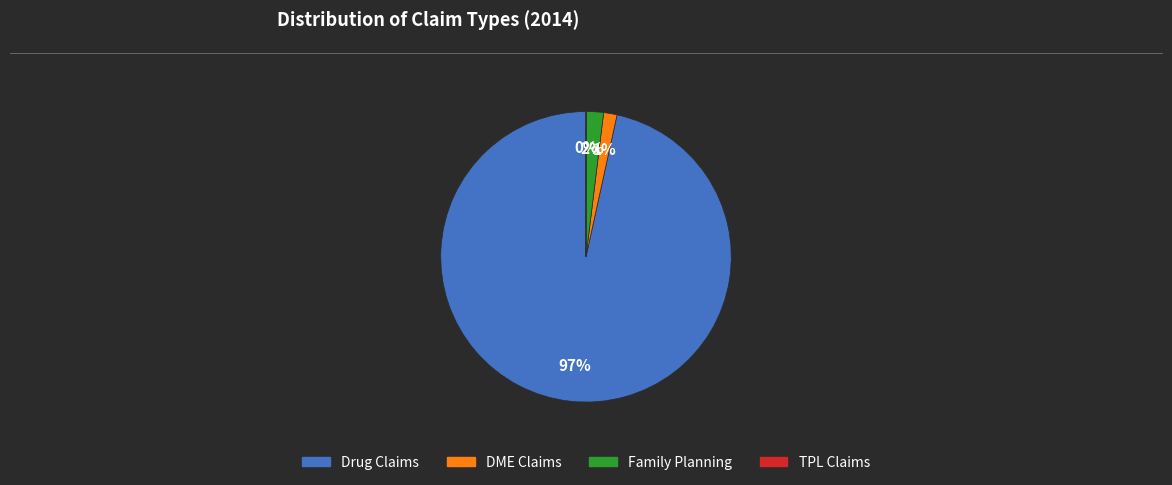

Is there a majority slice in this chart?

Yes